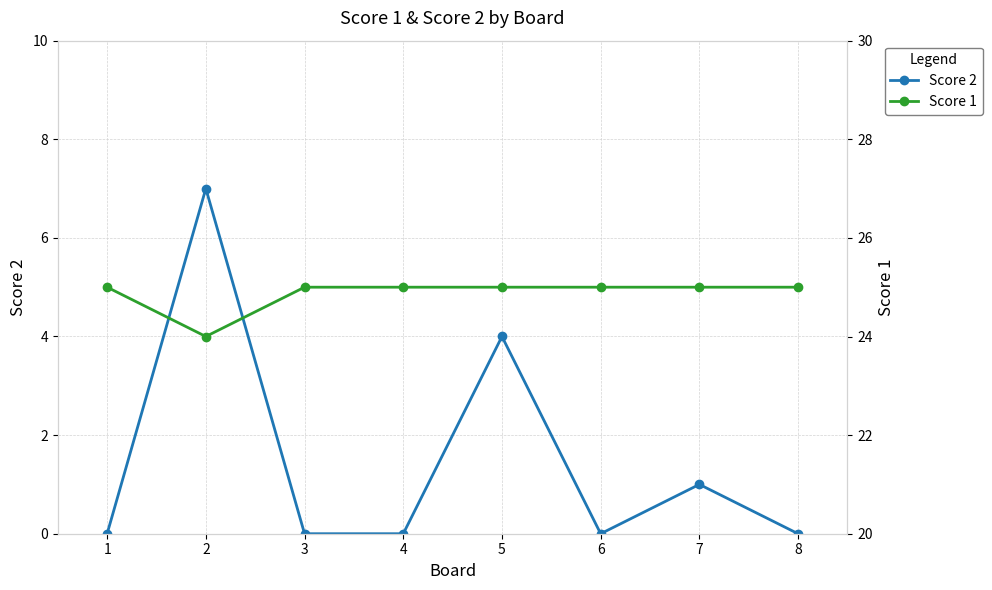

What is the difference between the second highest and minimum values in the Score 1 series?

1